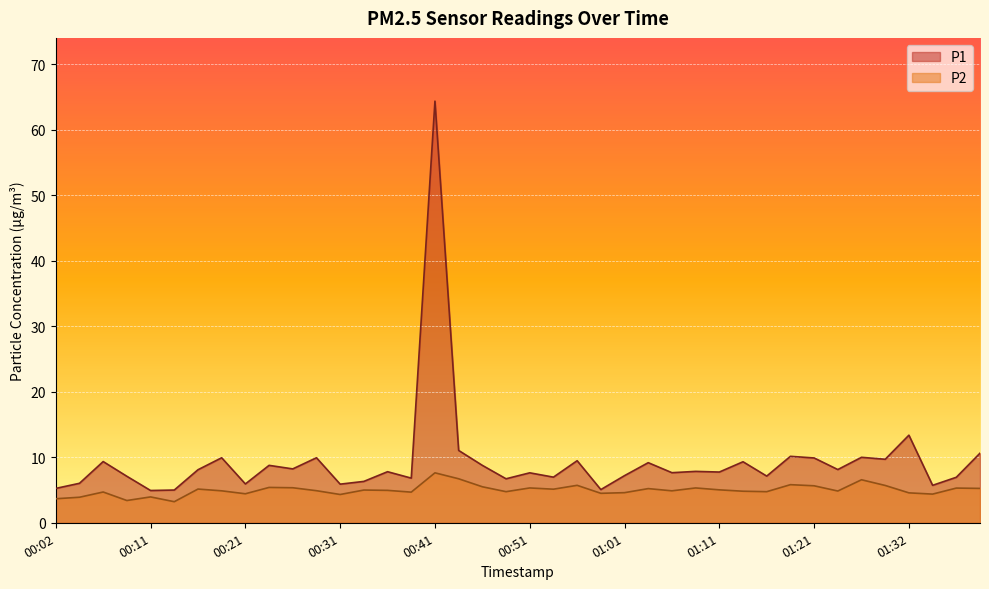

What is the spread (max minus min) of values at 00:21?

1.5